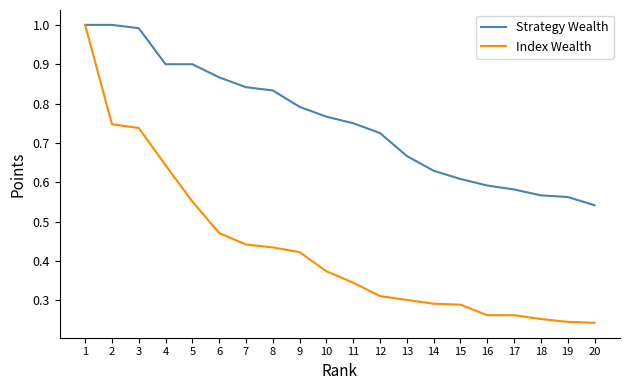

The value of Strategy Wealth at 17 is 1.0. True or false?

False